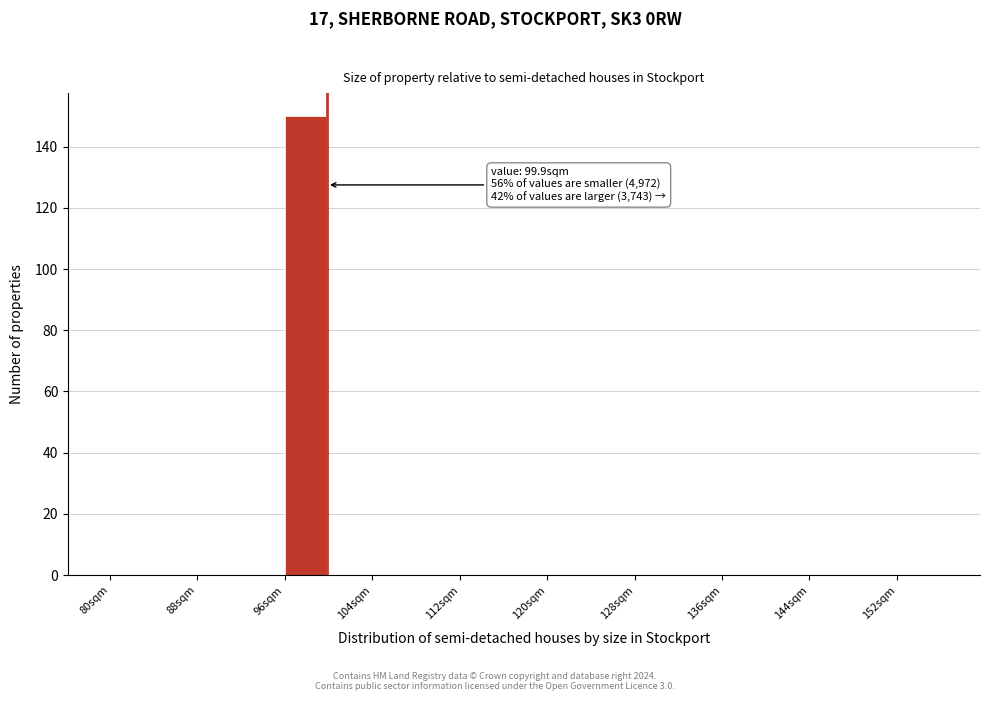

Which range on the x-axis has the tallest bar?

96 to 100